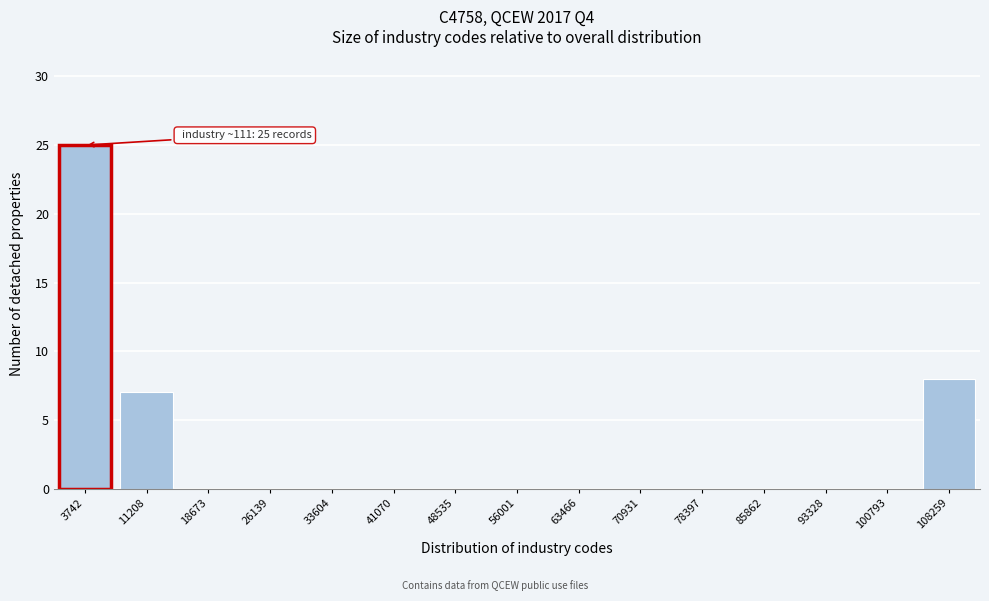

Reading left to right, what are all the values shown in this chart?

3742=25	11208=7	18673=0	26139=0	33604=0	41070=0	48535=0	56001=0	63466=0	70931=0	78397=0	85862=0	93328=0	100793=0	108259=8